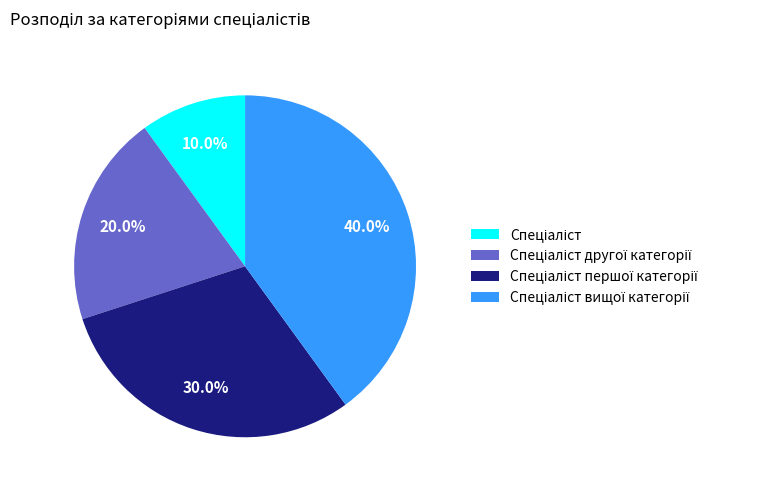

Does any single category account for the majority?

No